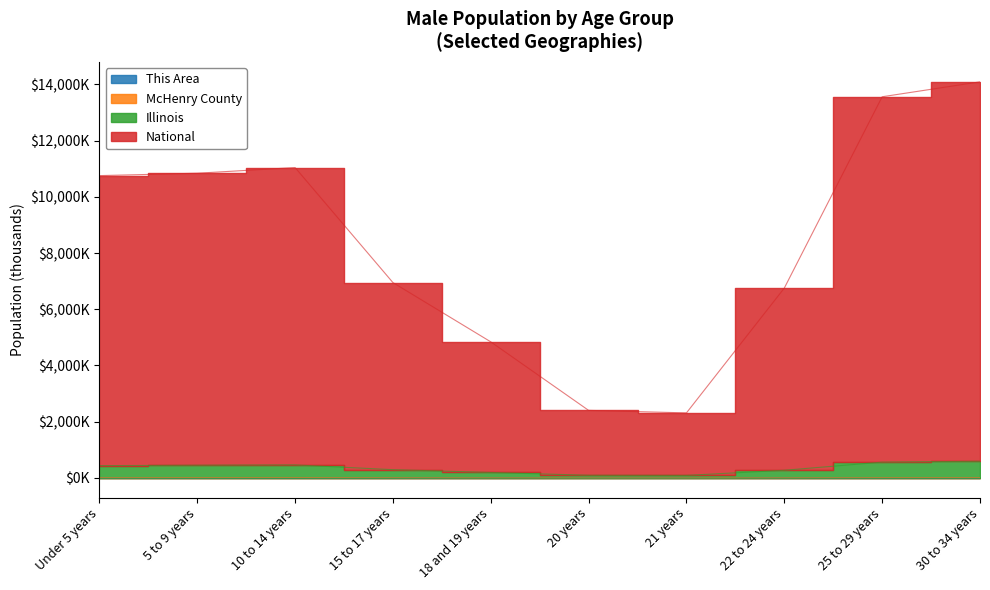

What value does the This Area series have at 25 to 29 years?

0.1